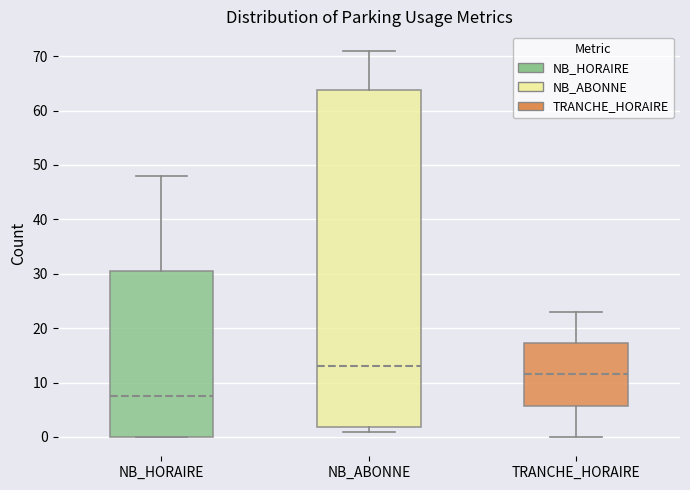

Which box has the lowest median line?

NB_HORAIRE